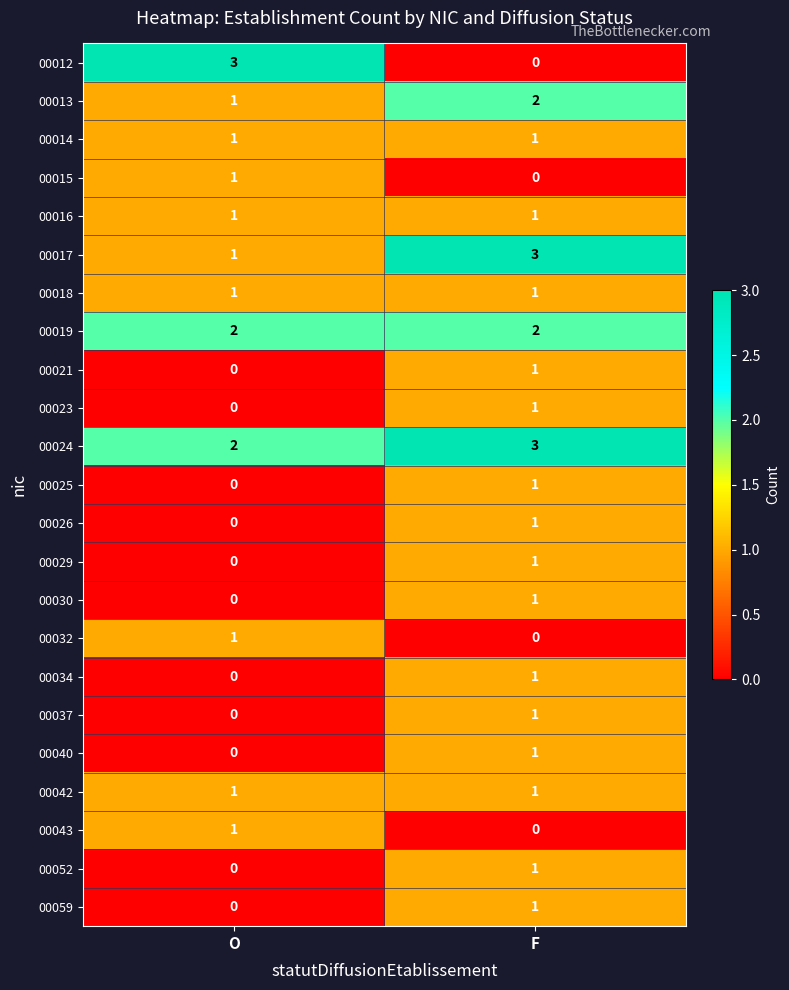

How many data points does each series have?

2